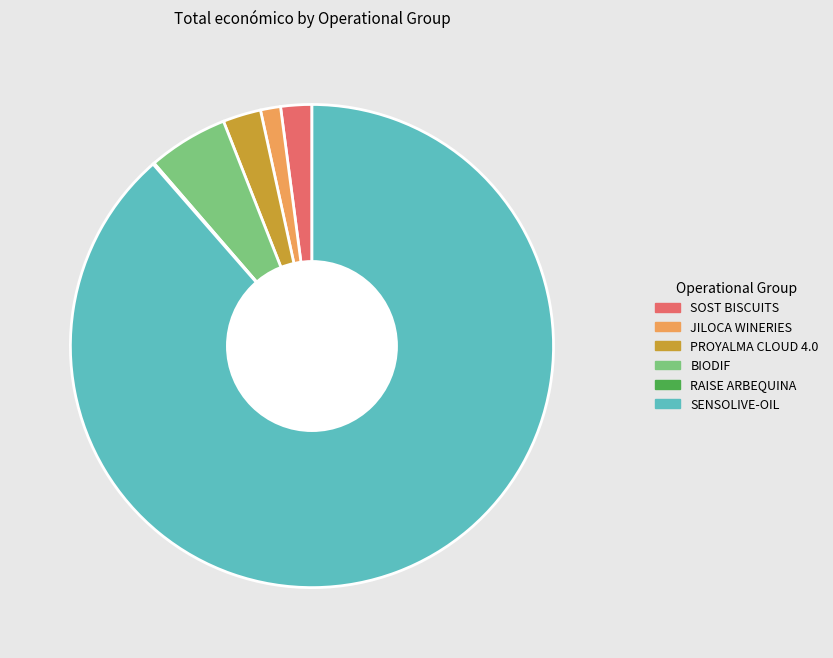

Which category has the biggest portion of the pie?

SENSOLIVE-OIL